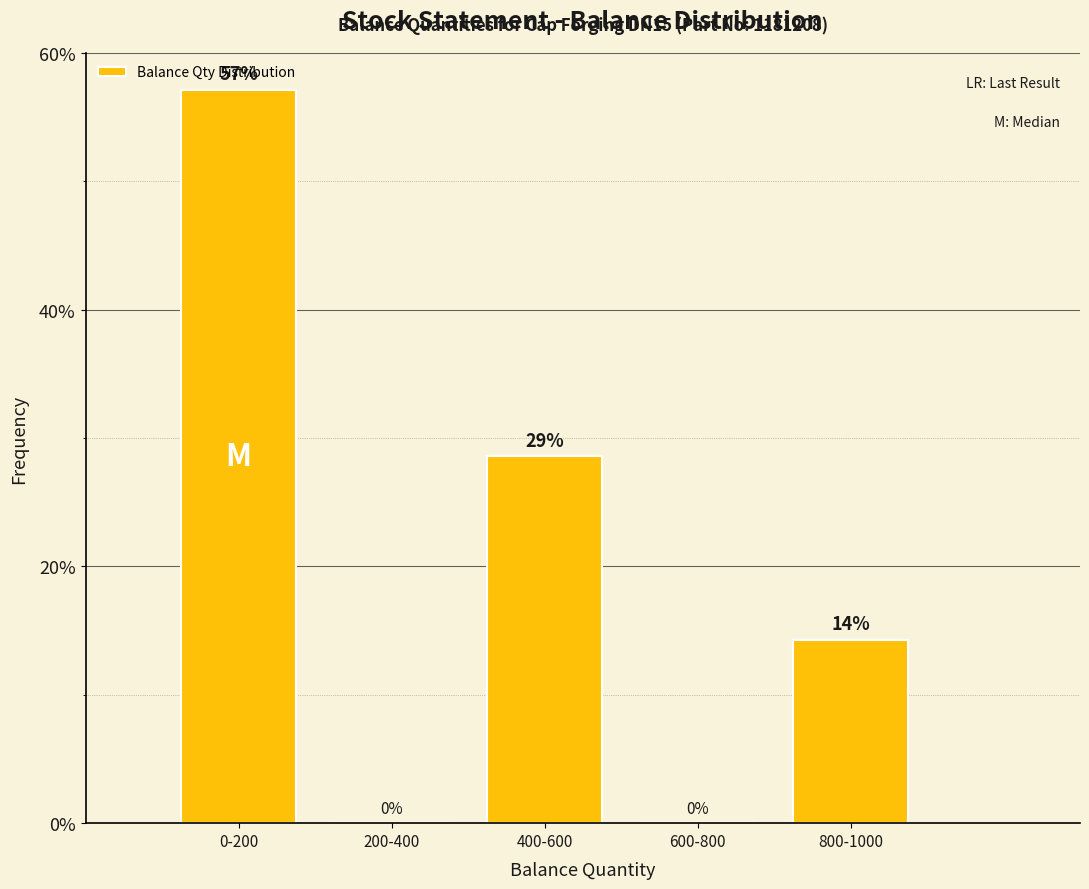

The value at 800-1000 is 14.3. True or false?

True